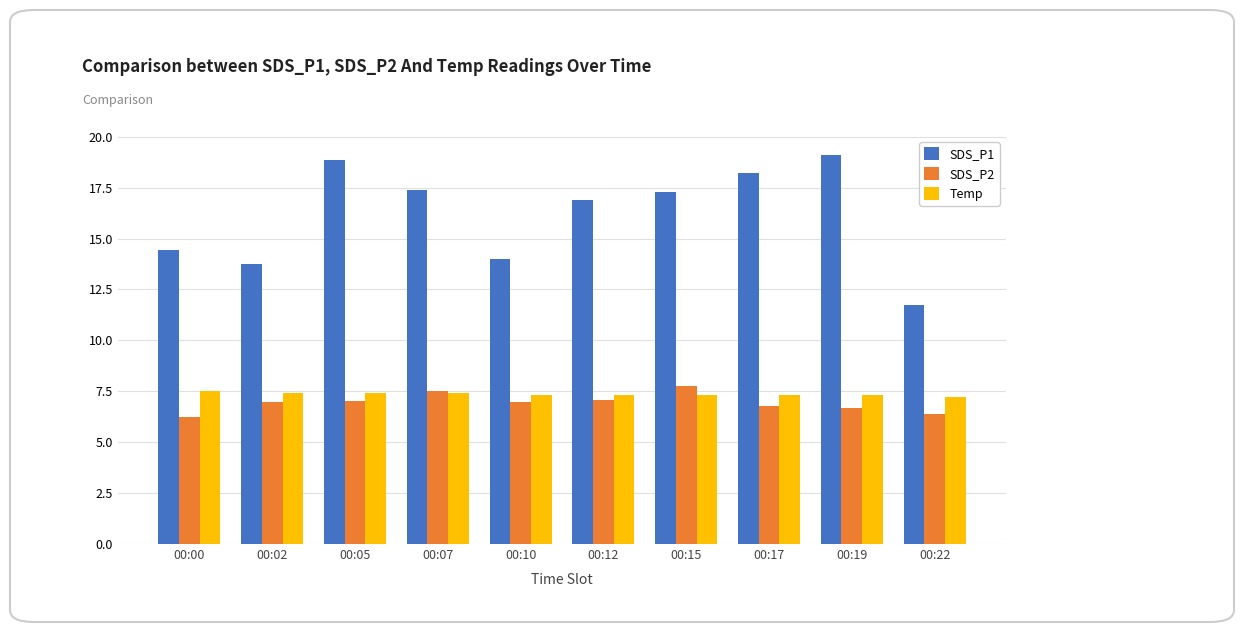

What is the maximum value shown in the chart?

19.1